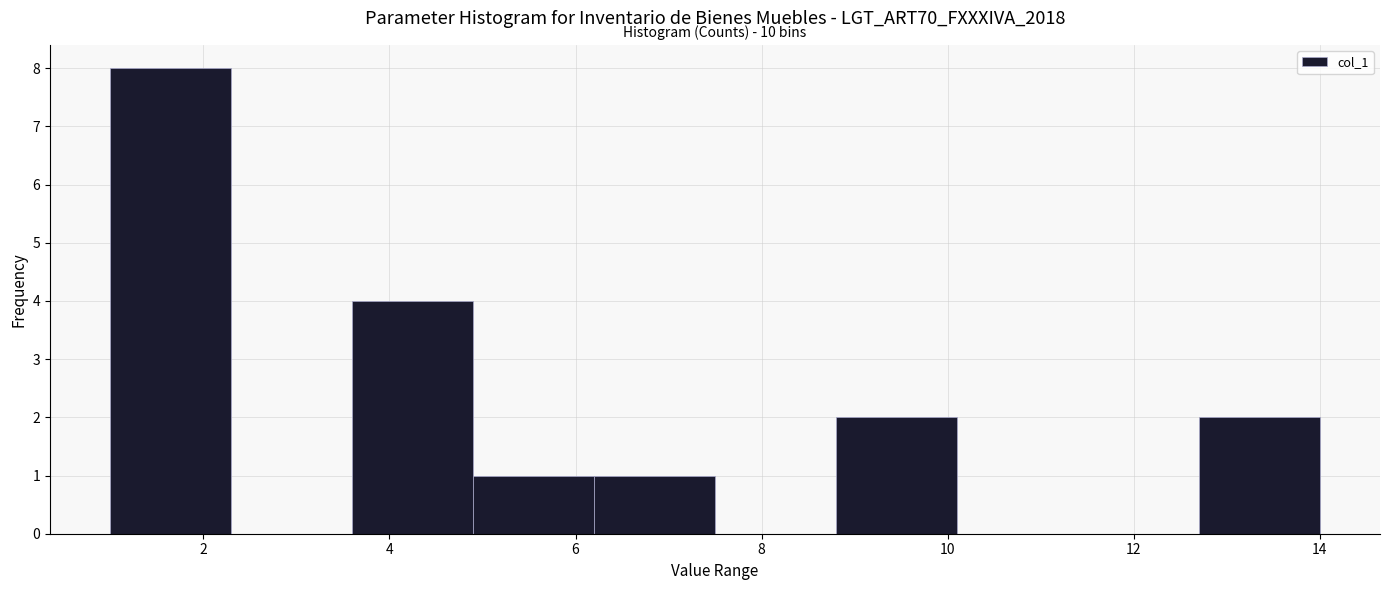

Over which range of the x-axis is the bar tallest?

1.0 to 2.3